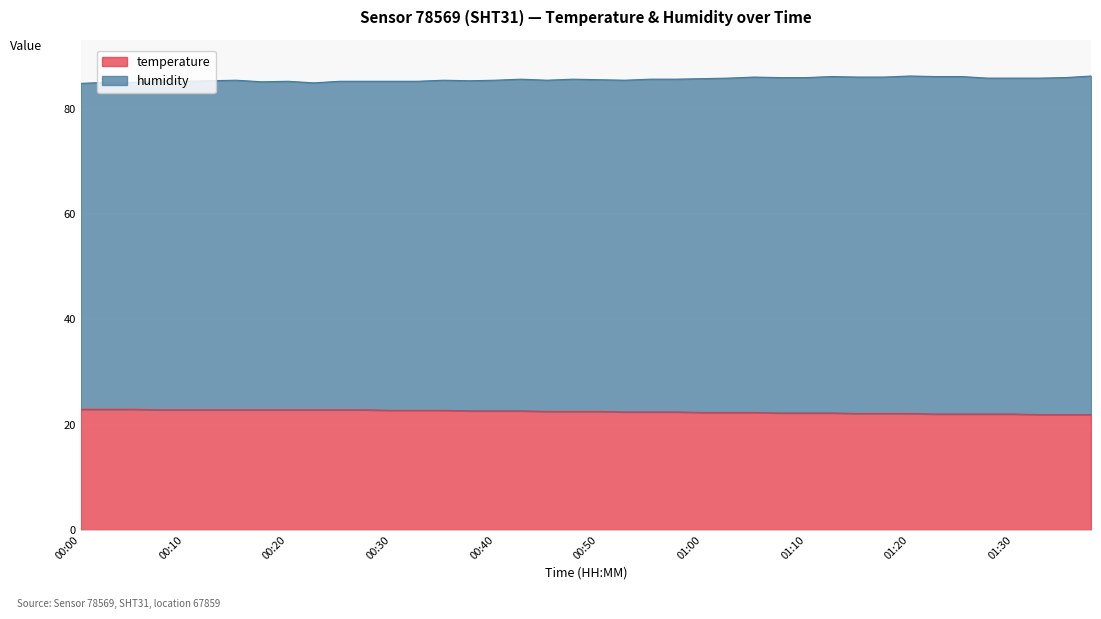

What is the sum of the humidity values at 00:55 and 01:17?

171.6